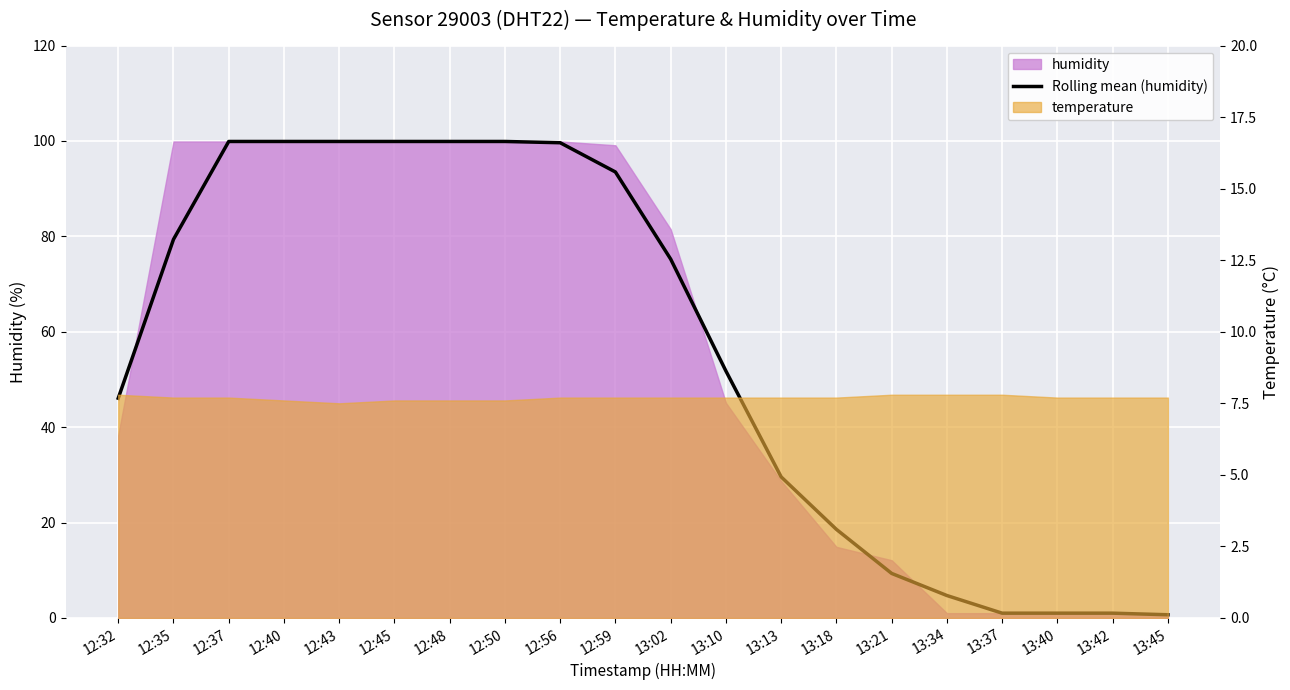

What is the maximum value shown in the chart?

99.9